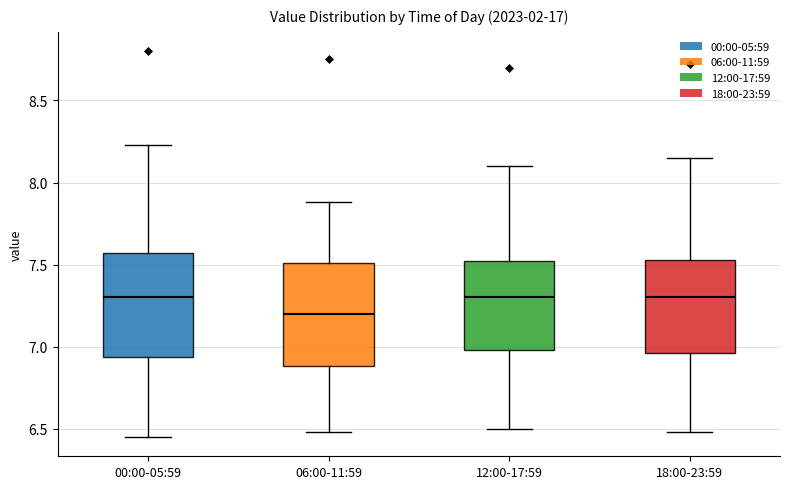

Reading left to right, read every box against the y-axis: the position of its median line, the range the box covers, and the ends of its whiskers. The values are not printed on the chart, so give them approximately, as read against the axis.

00:00-05:59: median 7.30, box 6.95 to 7.55, whiskers 6.45 to 8.25
06:00-11:59: median 7.20, box 6.90 to 7.50, whiskers 6.50 to 7.90
12:00-17:59: median 7.30, box 7.00 to 7.50, whiskers 6.50 to 8.10
18:00-23:59: median 7.30, box 6.95 to 7.55, whiskers 6.50 to 8.15